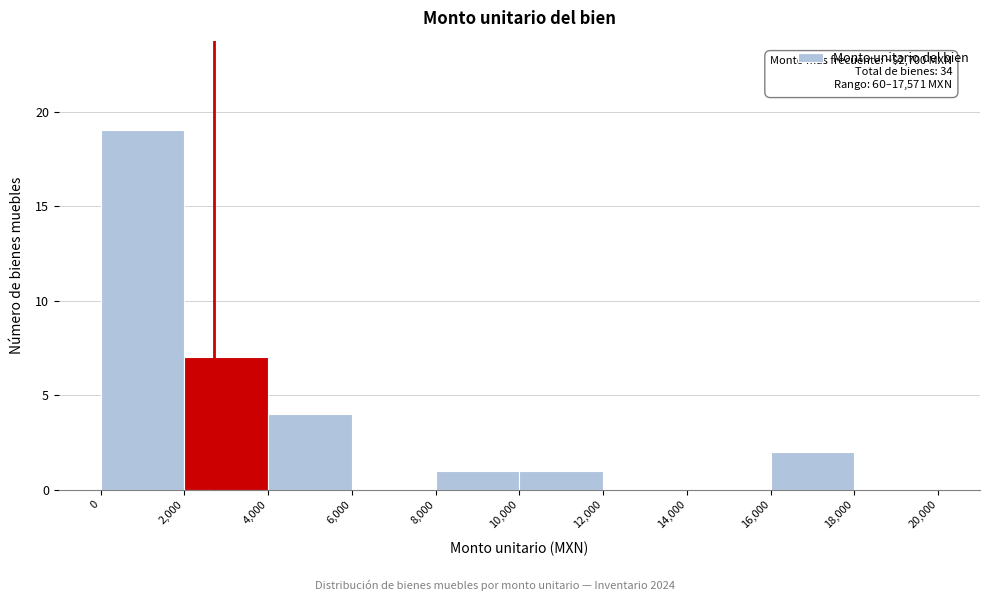

Over which range of the x-axis is the bar tallest?

0 to 2,000